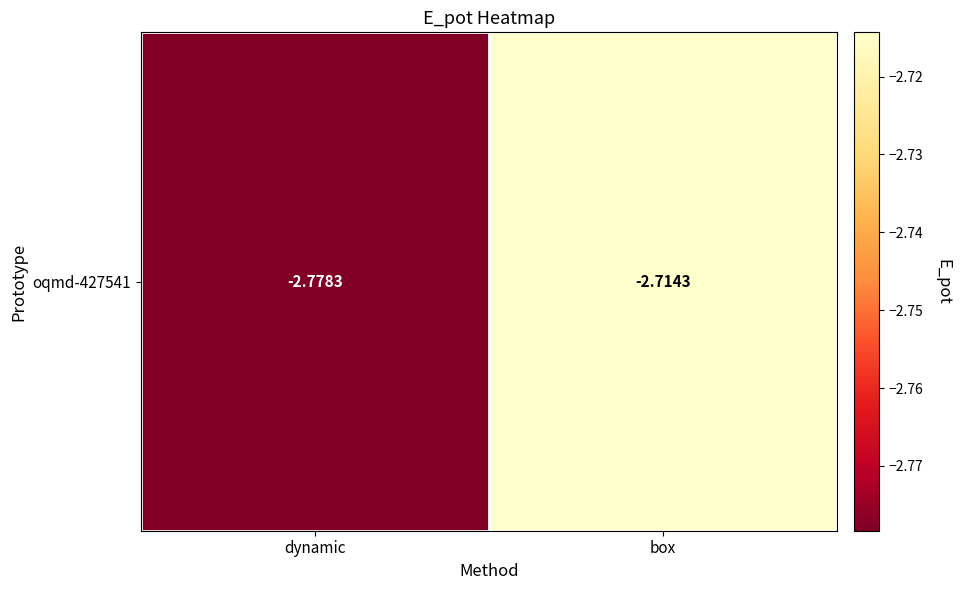

What is the change in value from dynamic to box?

+0.1